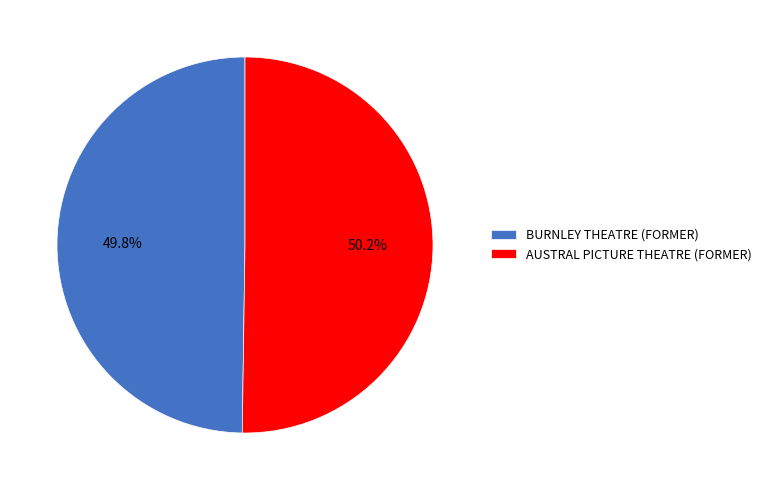

Do AUSTRAL PICTURE THEATRE (FORMER) and BURNLEY THEATRE (FORMER) together represent more than half of the pie?

Yes